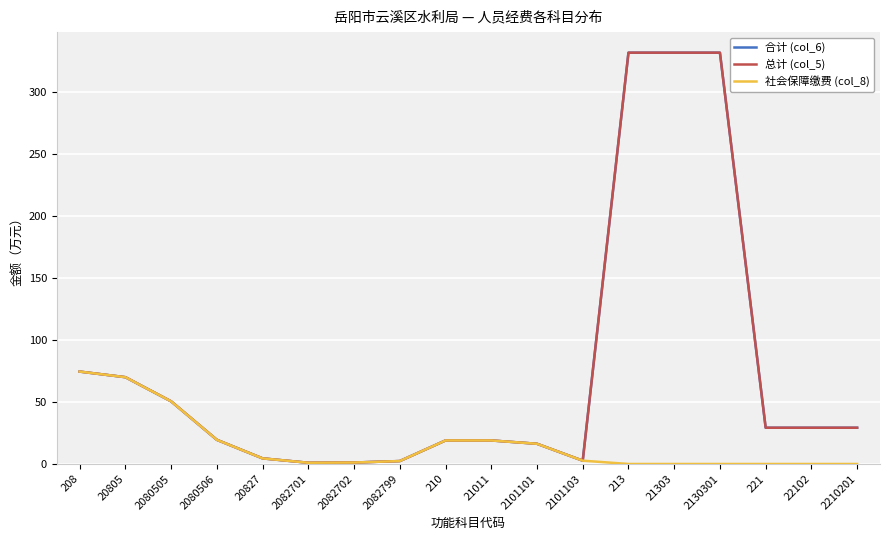

What is the sum of all 总计 (col_5) values?

1364.9